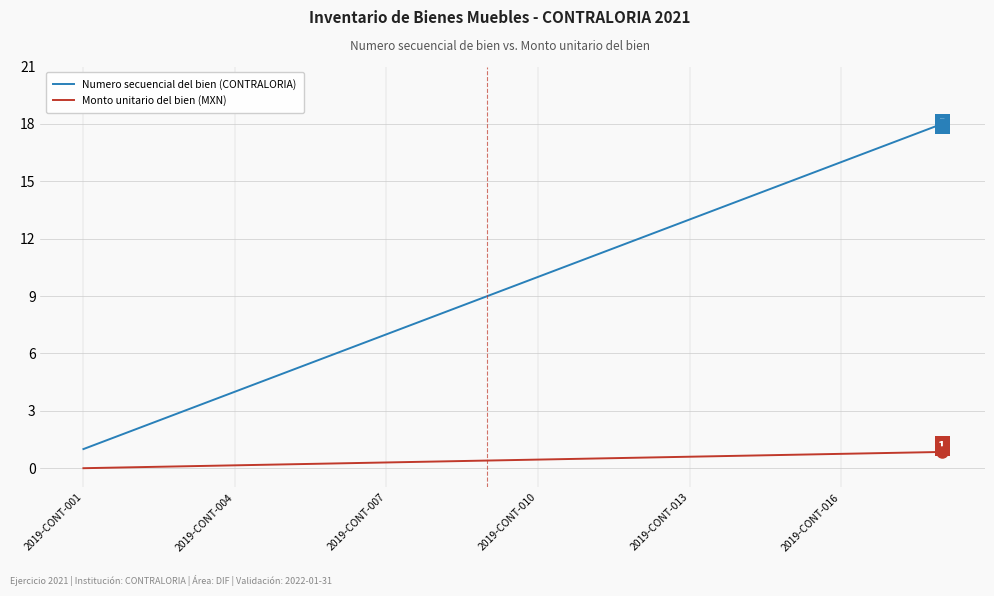

What is the difference between the maximum and minimum values in the Numero secuencial del bien (CONTRALORIA) series?

17.0